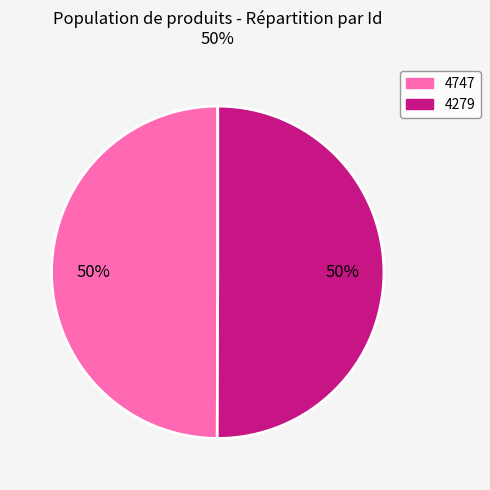

What percentage is the 4747 slice, to the nearest percent?

50%